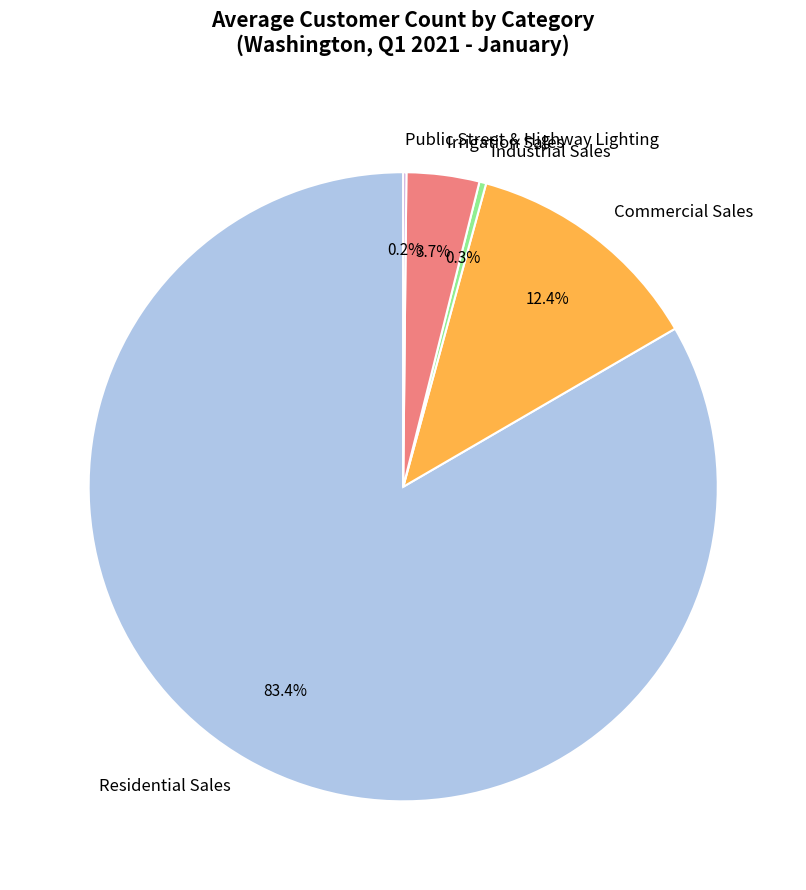

Which slice is the largest?

Residential Sales